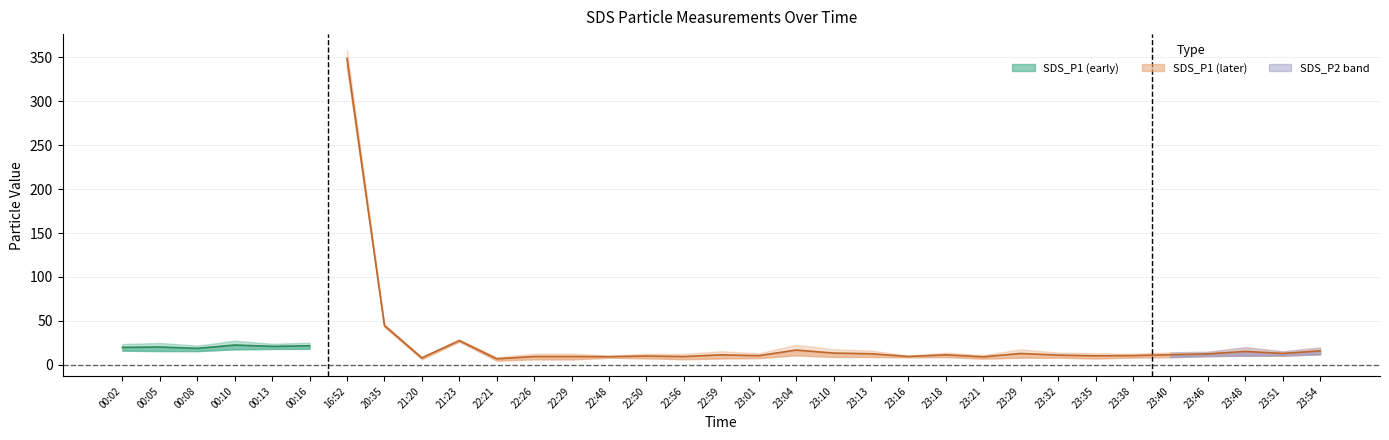

Which series has the largest range (max minus min)?

SDS_P1